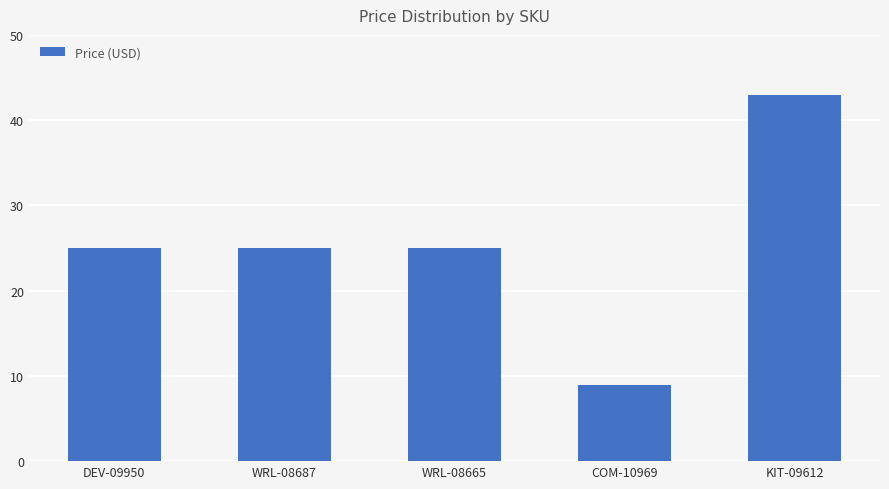

Is it true that the value at DEV-09950 is 44.9?

False